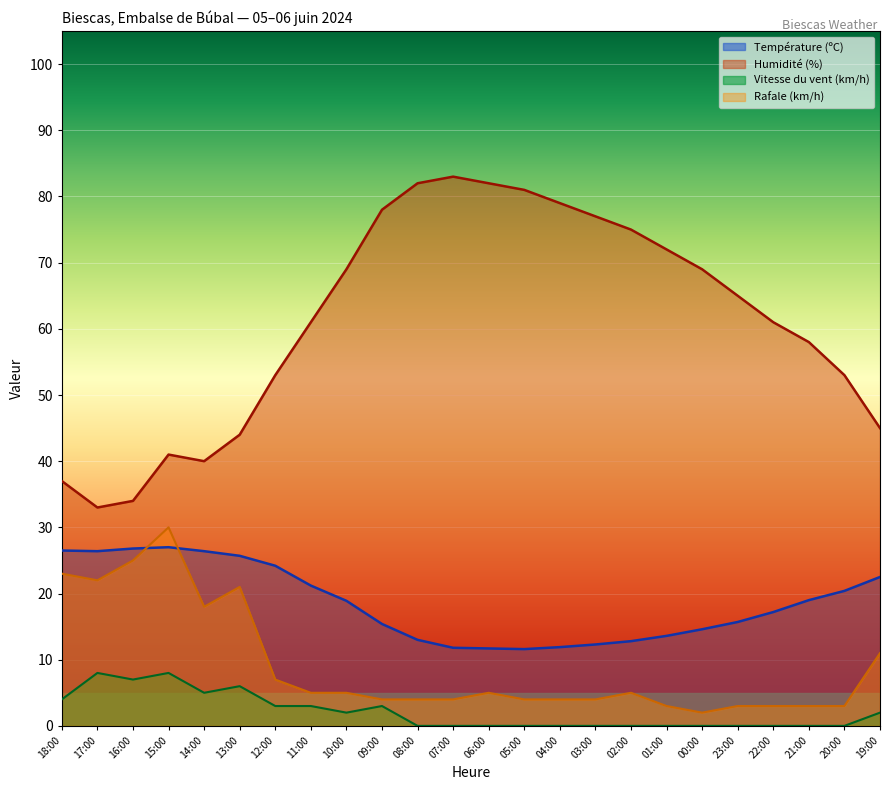

At how many categories does at least one series exceed 13?

24